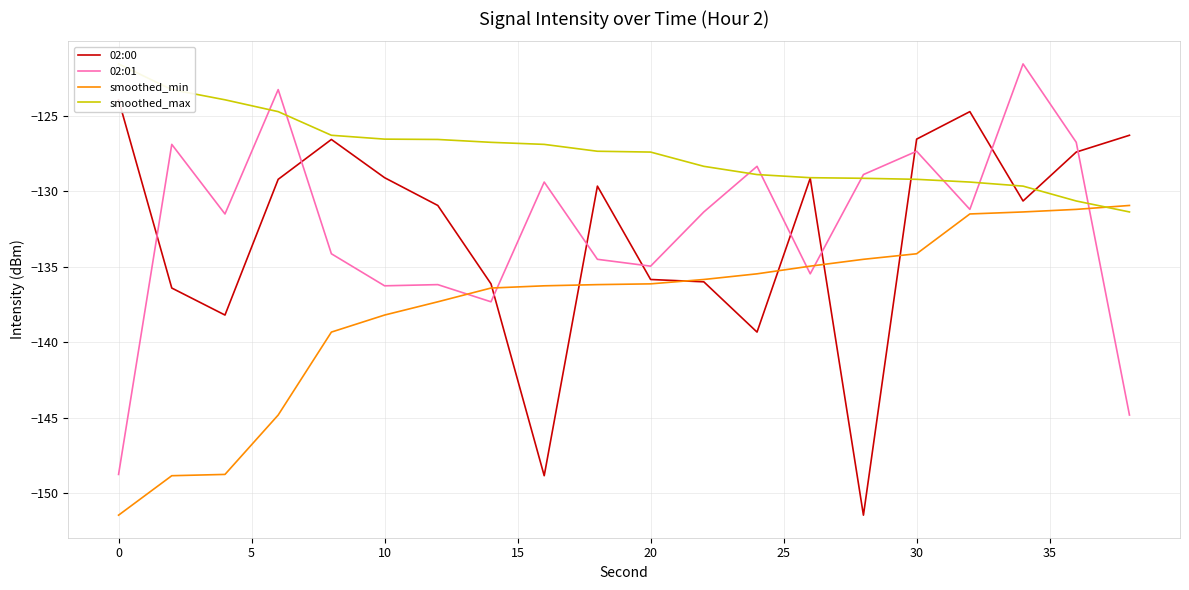

What are all the series names shown in the legend?

02:00, 02:01, smoothed_min, smoothed_max